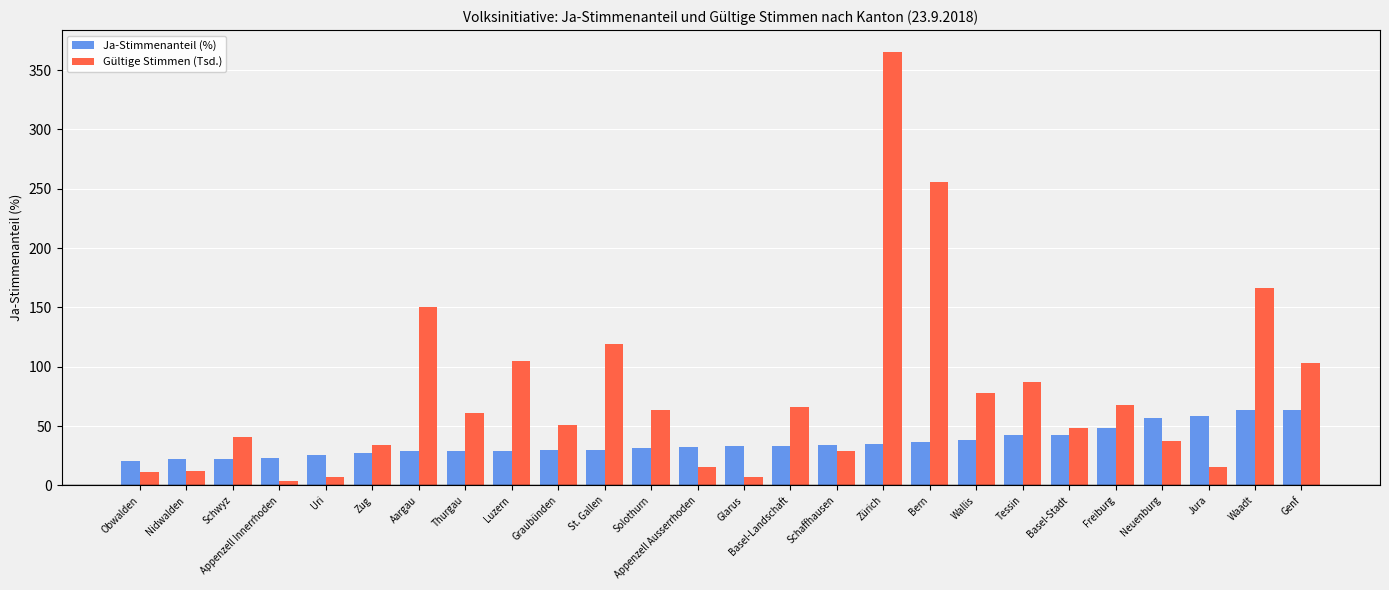

Rank the series by their maximum value, from lowest to highest.

Ja-Stimmenanteil (%), Gültige Stimmen (Tsd.)